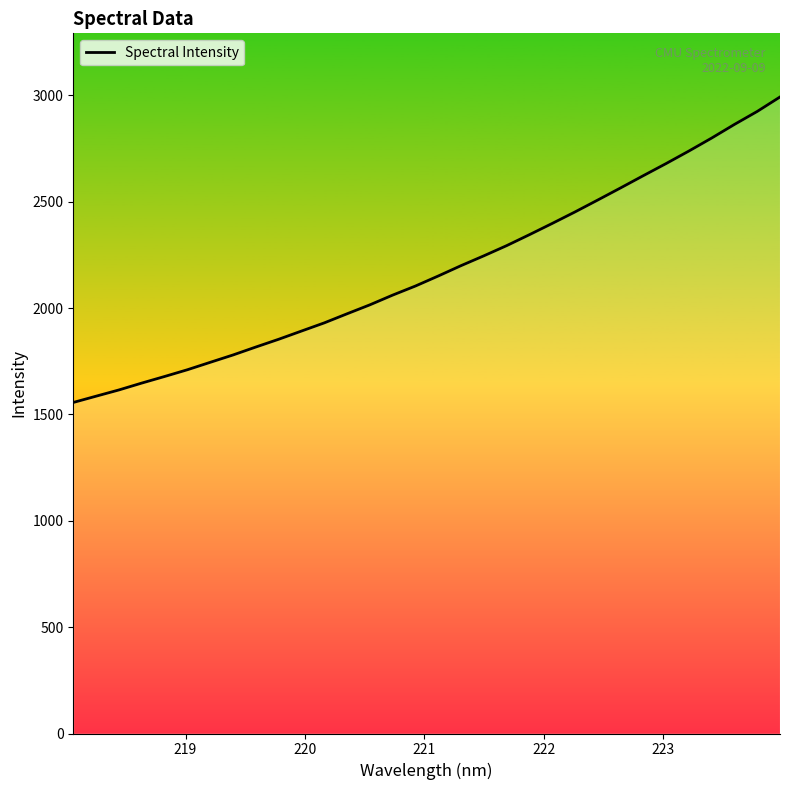

What is the greatest value displayed?

2992.2